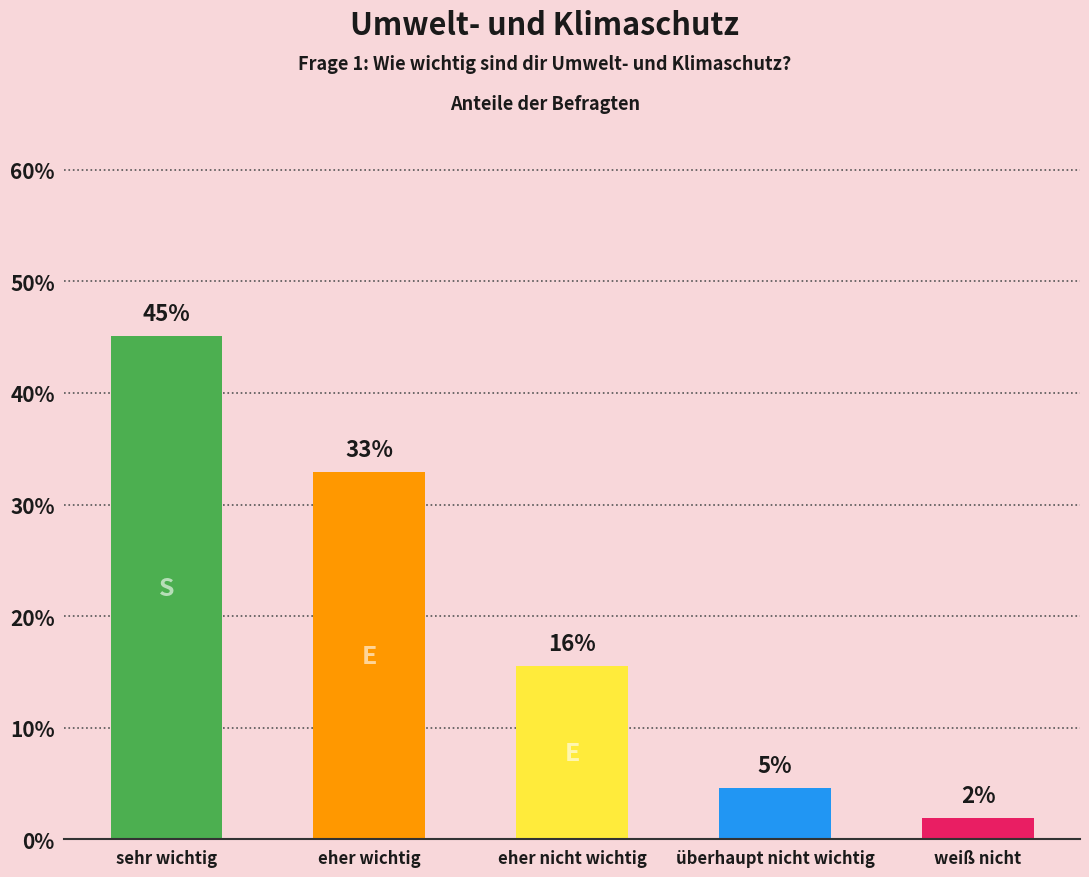

Which label corresponds to the largest value in the chart?

sehr wichtig